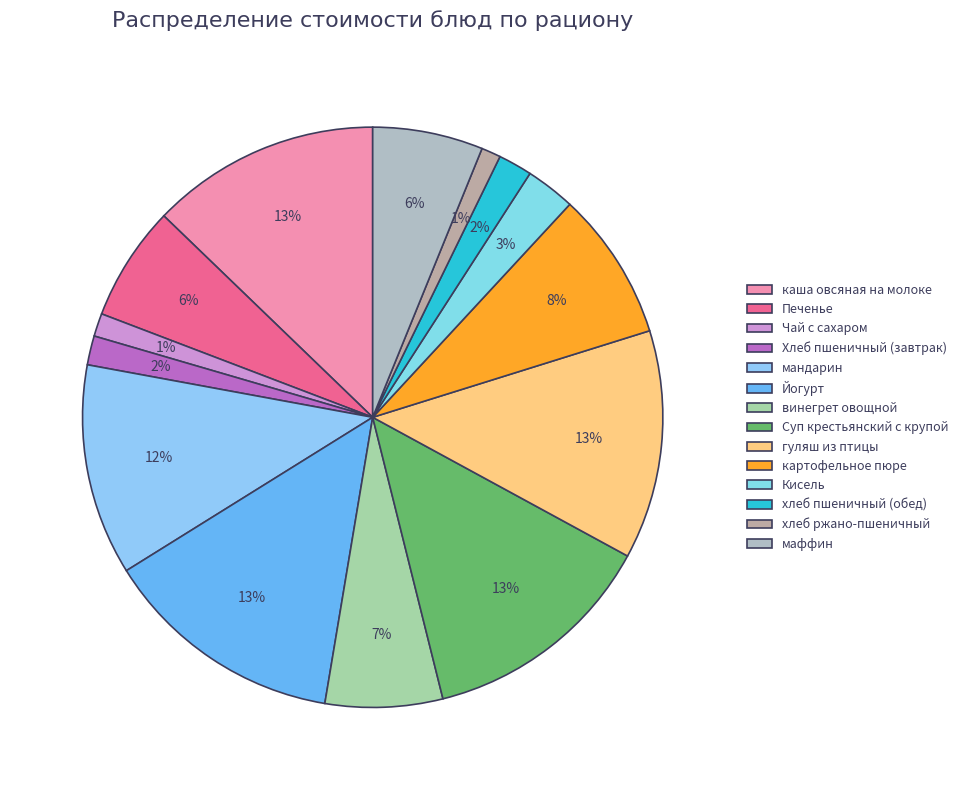

Approximately how many times larger is the value at Йогурт compared to мандарин?

1.1